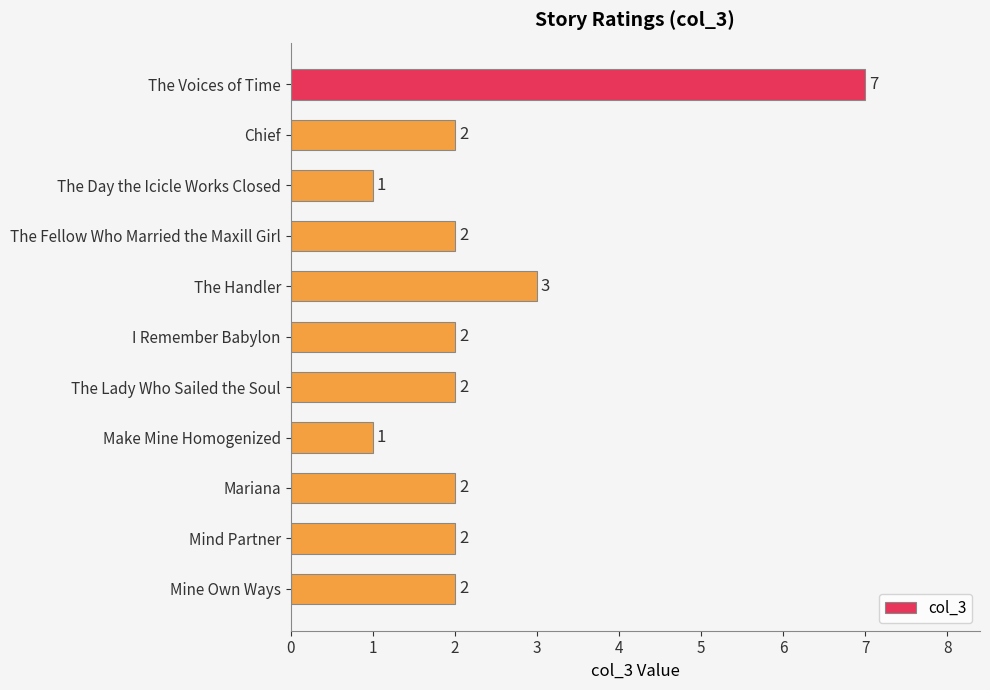

Count the number of categories in the chart.

11